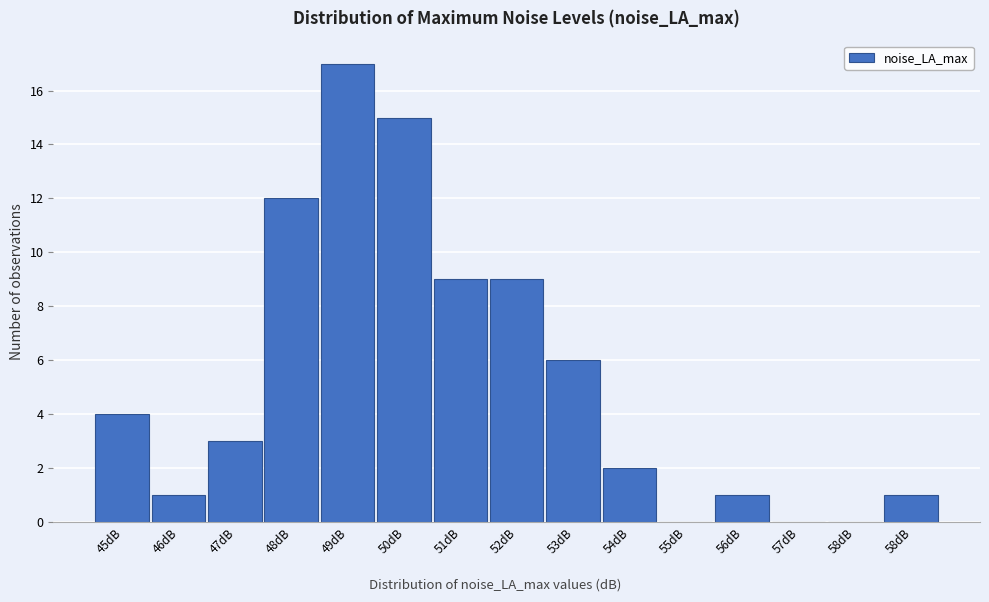

Count the number of categories in the chart.

15